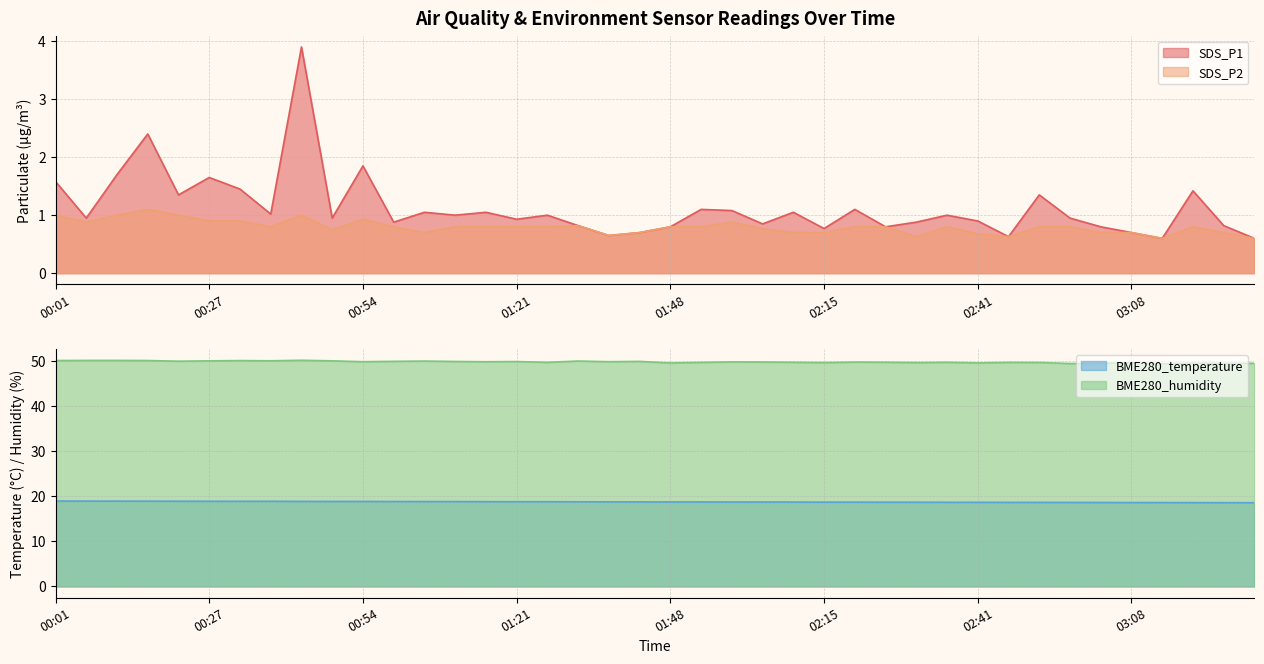

What is the spread (max minus min) of values at 02:20?

49.0